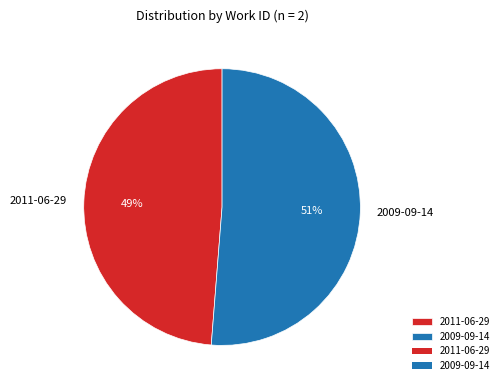

To the nearest percent, what is the average slice percentage?

50%